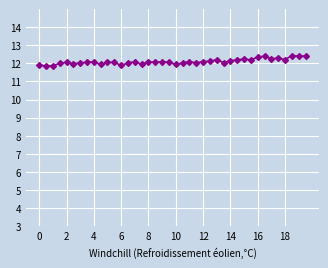

What is the smallest value displayed?

11.8